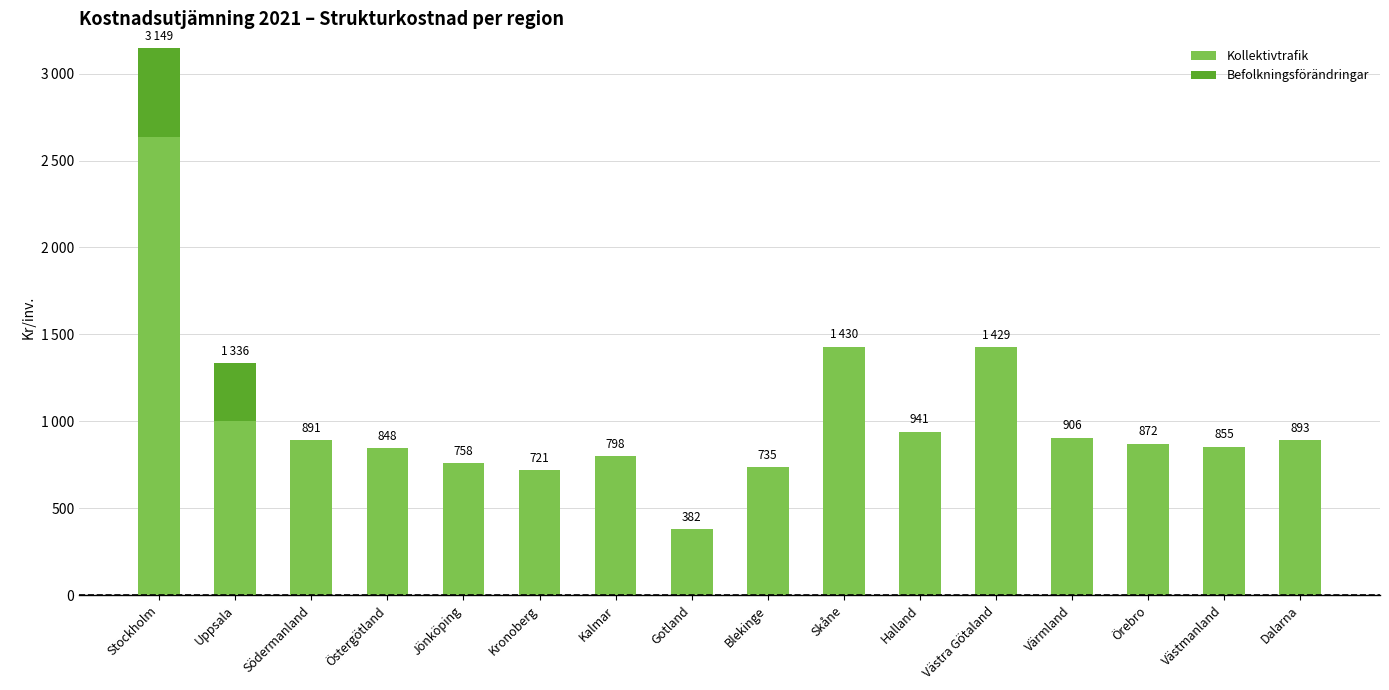

Are the bars grouped side by side (vs. stacked)?

No